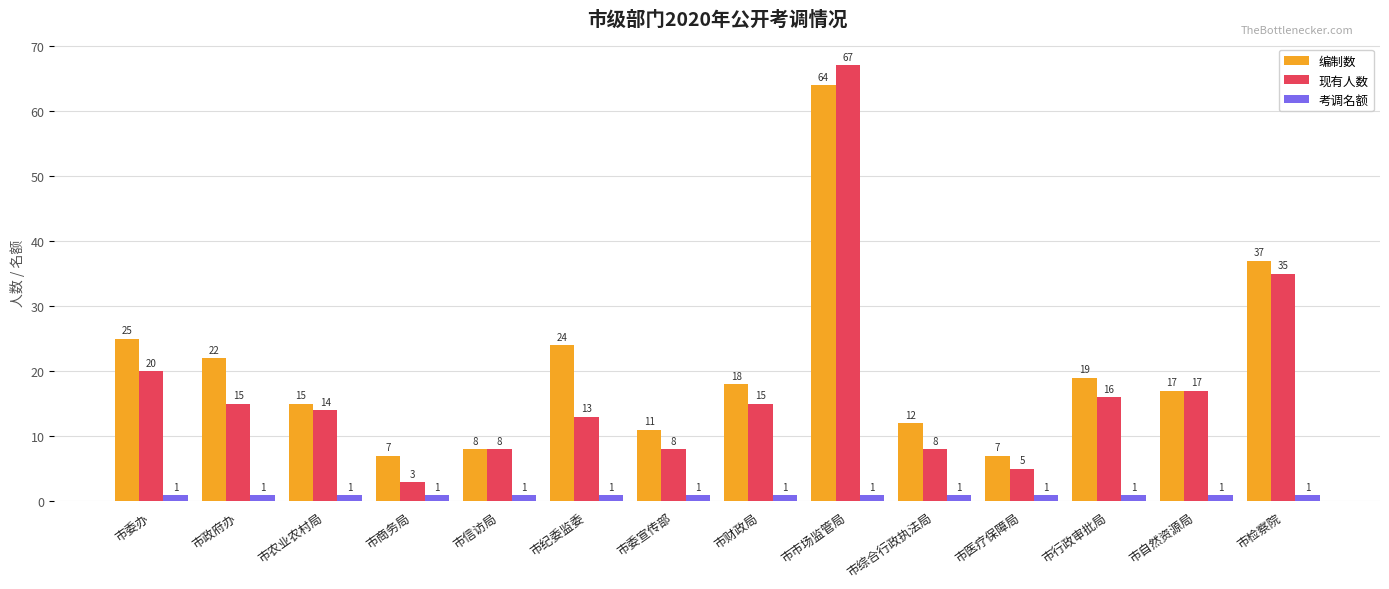

At which category is the sum across all series the highest?

市市场监管局